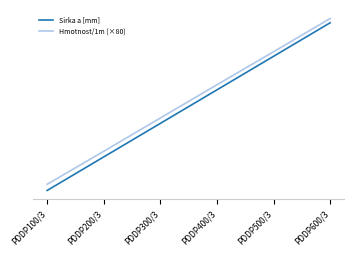

Which series has the widest spread of values?

Sirka a [mm]